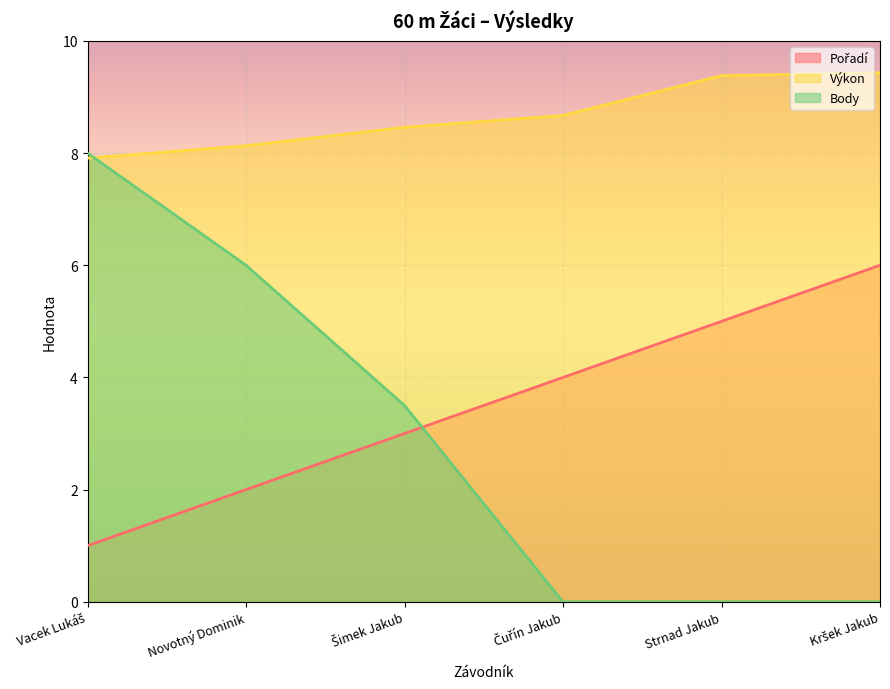

Does the chart display data point markers on the line(s)?

No